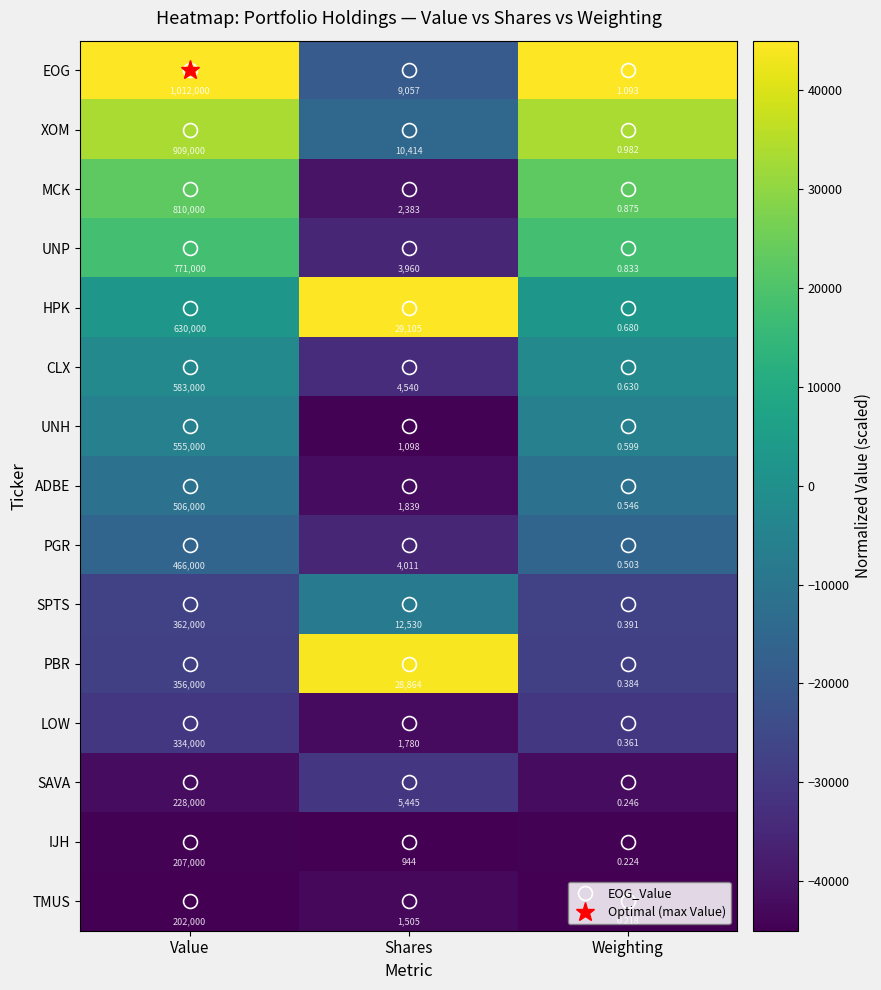

At Weighting, list the series in order from largest to smallest.

EOG, XOM, MCK, UNP, HPK, CLX, UNH, ADBE, PGR, SPTS, PBR, LOW, SAVA, IJH, TMUS